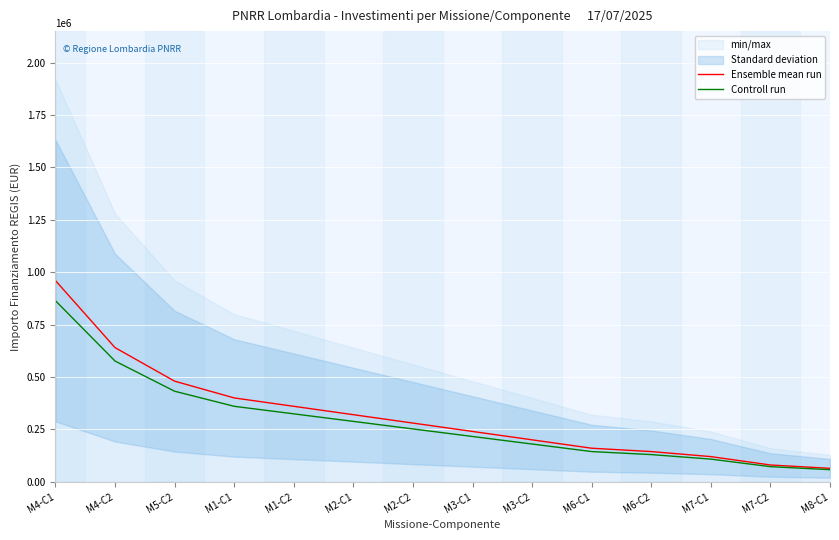

What is the minimum value shown in the chart?

57600